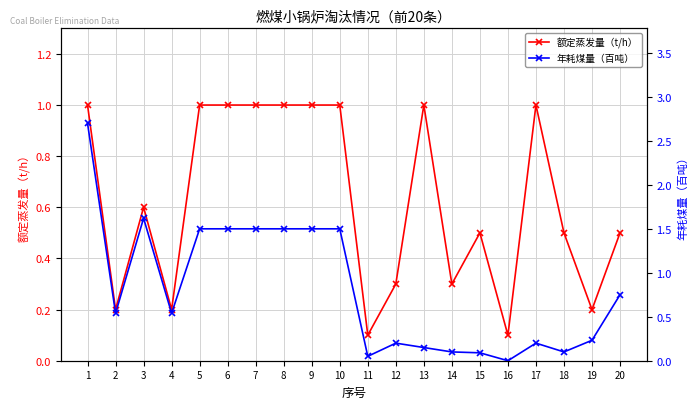

Between 10 and 18, which series saw the biggest shift?

年耗煤量（百吨）